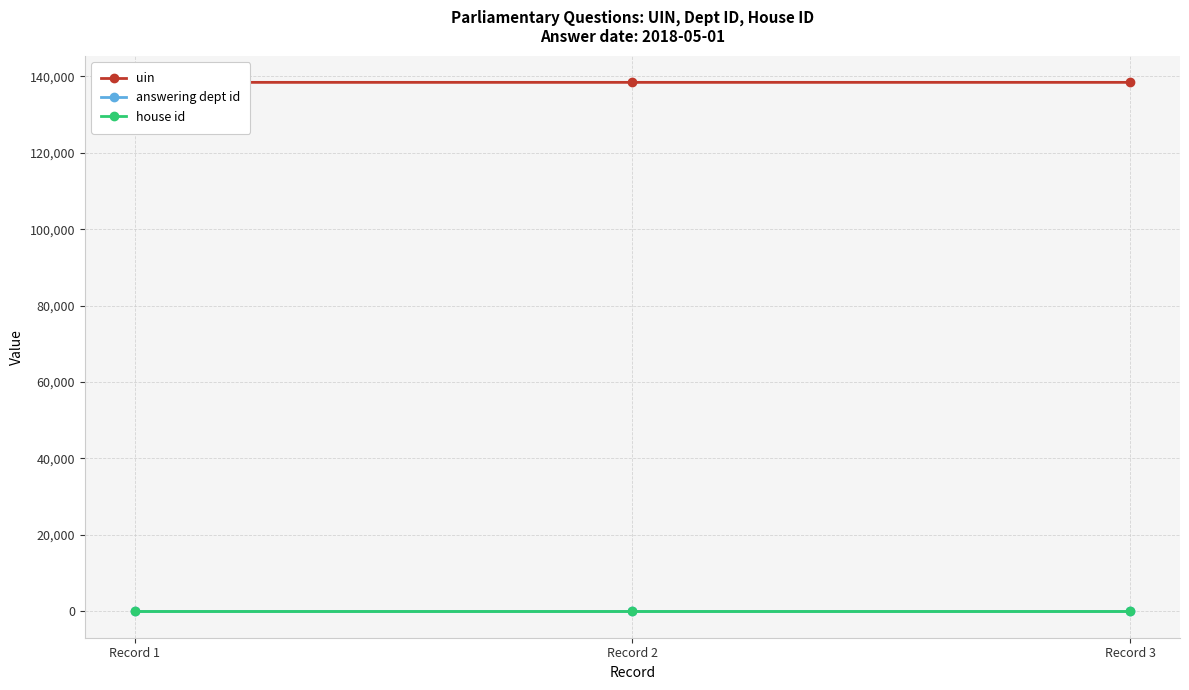

Which category has the lowest value in the house id series?

Record 1